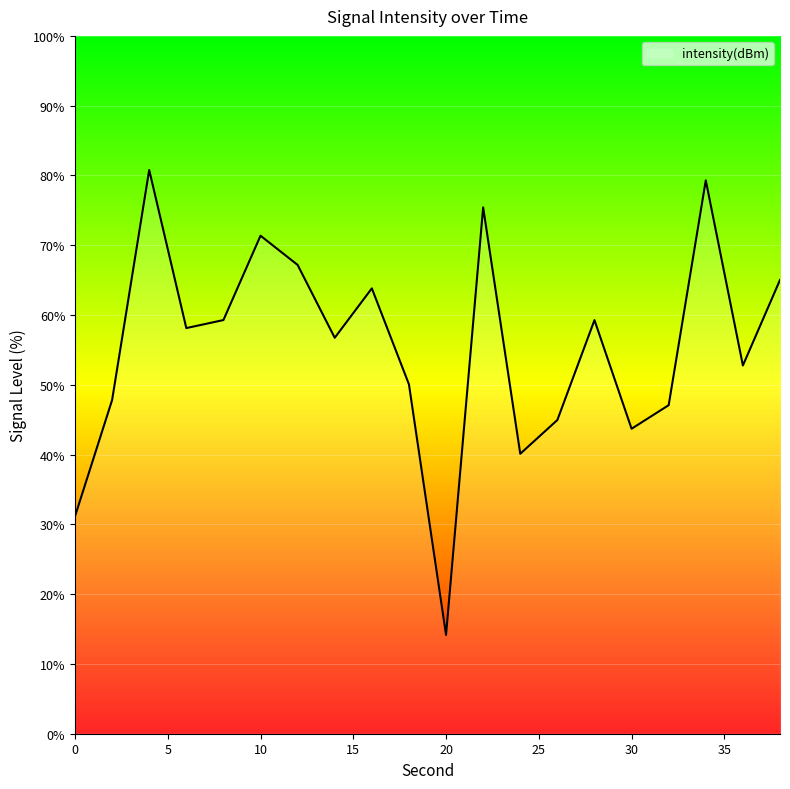

What is the difference between the maximum and minimum values?

66.6